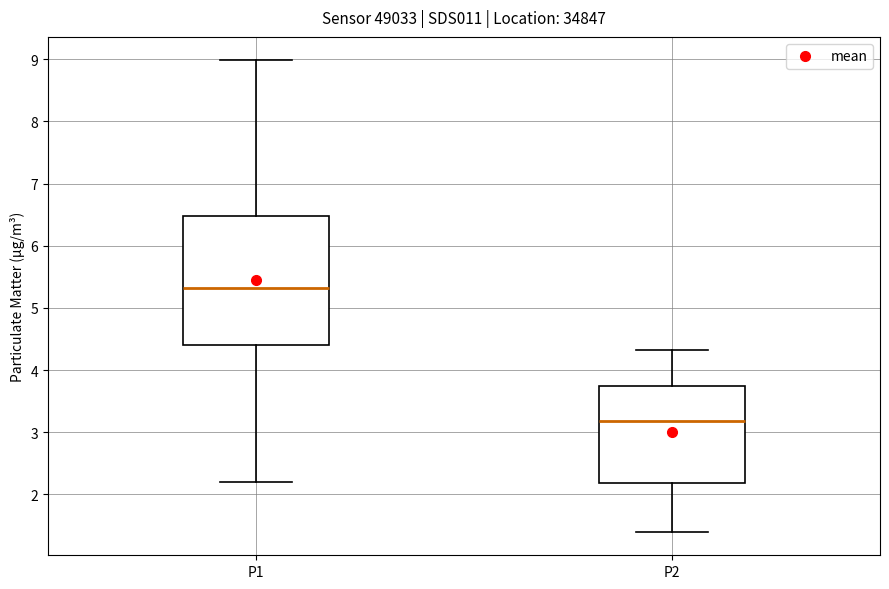

Reading left to right, transcribe this box plot: for each box, give where its median line is, the range the box spans, and where its two whiskers end, as read against the y-axis. The values are not printed on the chart, so give them approximately, as read against the axis.

P1: median 5.3, box 4.4 to 6.5, whiskers 2.2 to 9.0
P2: median 3.2, box 2.2 to 3.7, whiskers 1.4 to 4.3